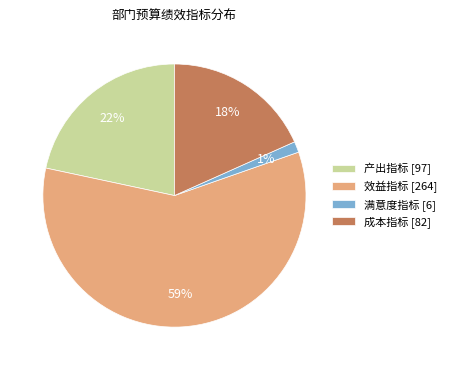

Count the number of slices in the pie.

4